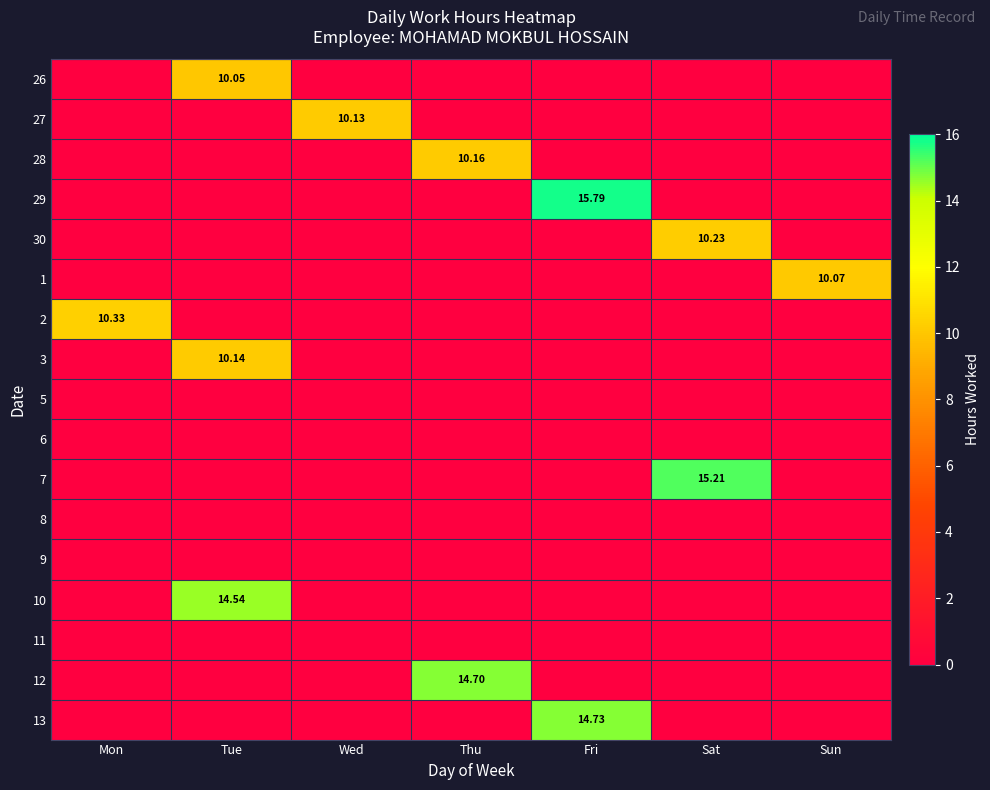

What is the total value across all series at Fri?

30.5